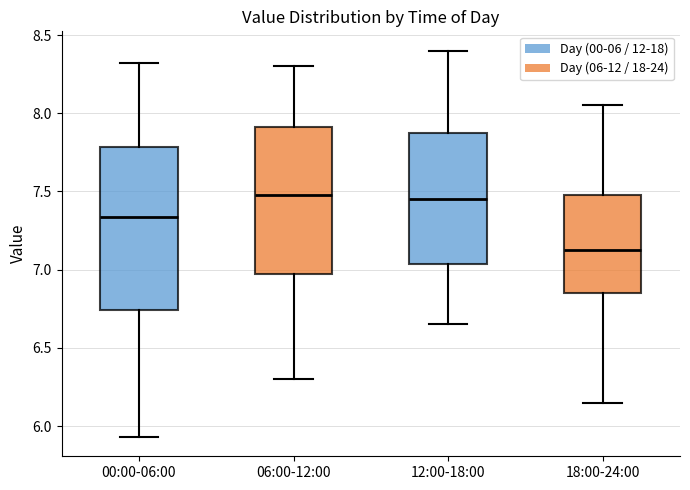

Reading left to right, transcribe this box plot: for each box, give where its median line is, the range the box spans, and where its two whiskers end, as read against the y-axis. The values are not printed on the chart, so give them approximately, as read against the axis.

00:00-06:00: median 7.35, box 6.75 to 7.80, whiskers 5.95 to 8.30
06:00-12:00: median 7.50, box 7.00 to 7.90, whiskers 6.30 to 8.30
12:00-18:00: median 7.45, box 7.05 to 7.90, whiskers 6.65 to 8.40
18:00-24:00: median 7.15, box 6.85 to 7.50, whiskers 6.15 to 8.05